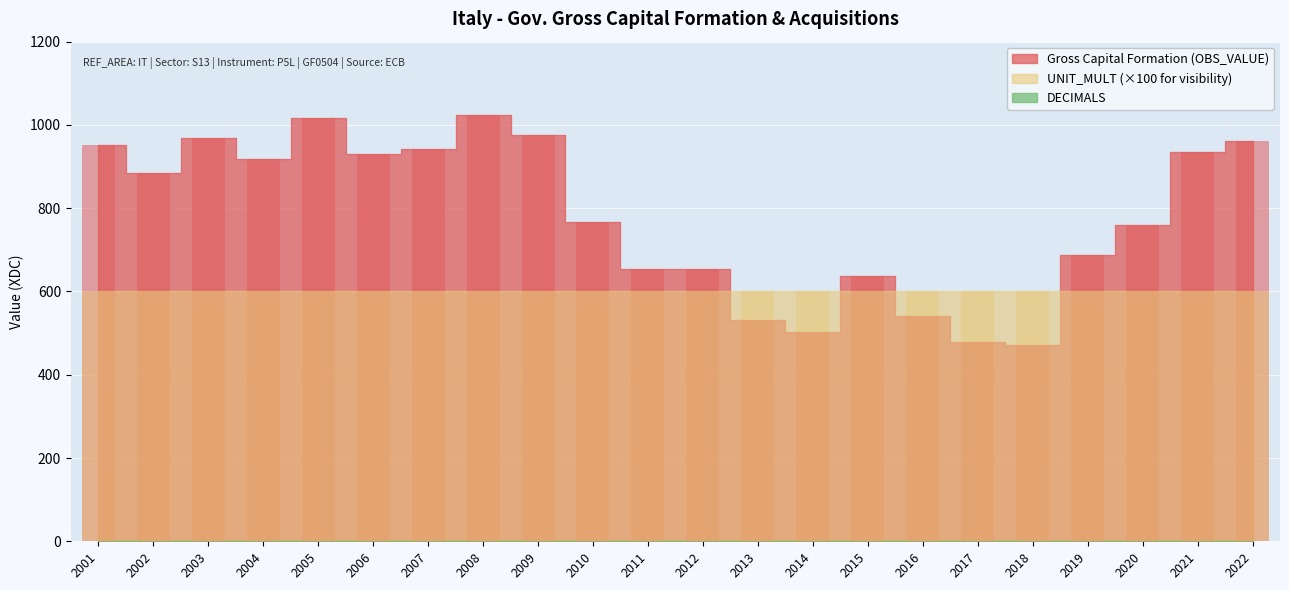

How many bars are there in each group?

3